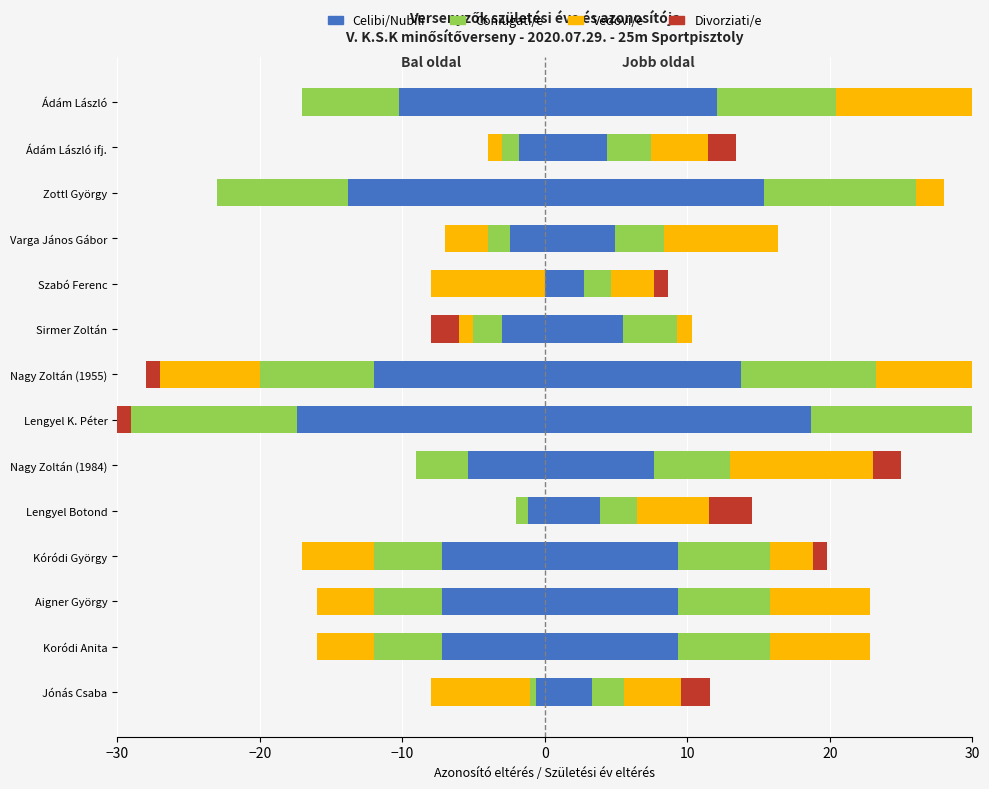

Between Lengyel Botond and Varga János Gábor, which series saw the biggest shift?

Vedovi/e